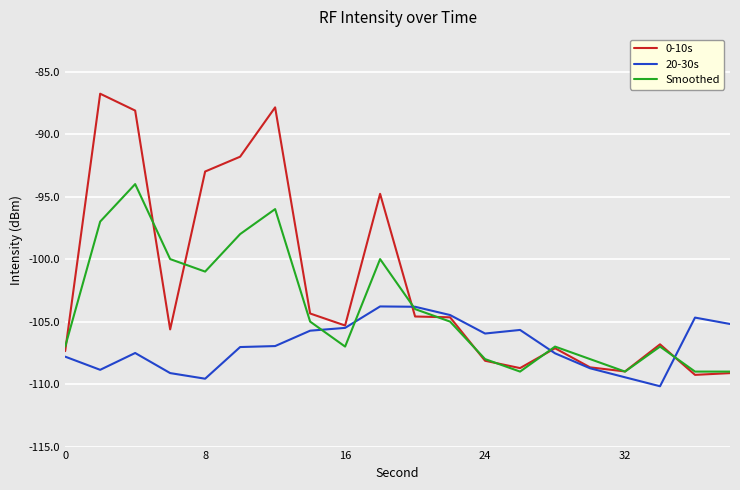

How many lines are shown in the chart?

3